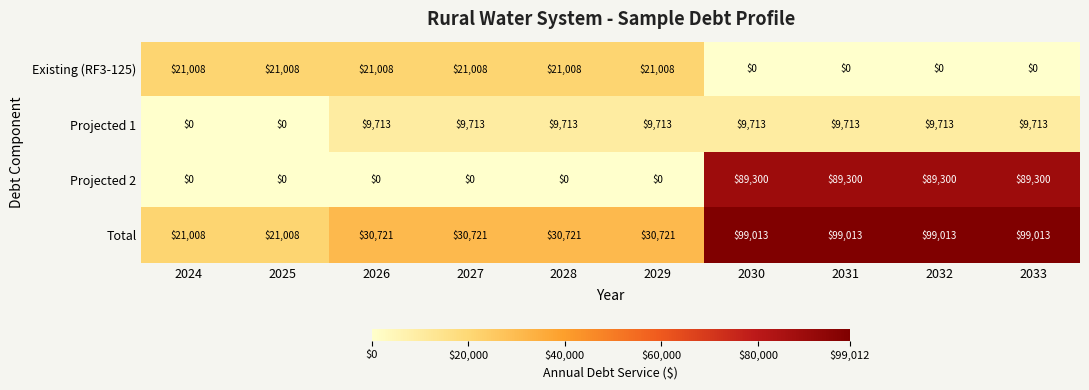

What is the maximum value for Existing (RF3-125)?

21008